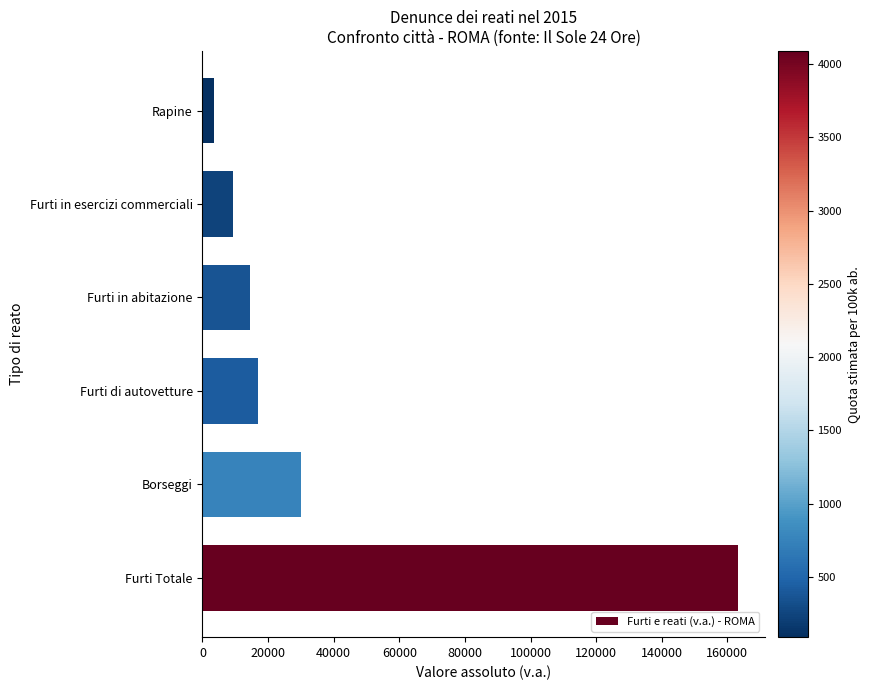

Are the bars horizontal?

Yes